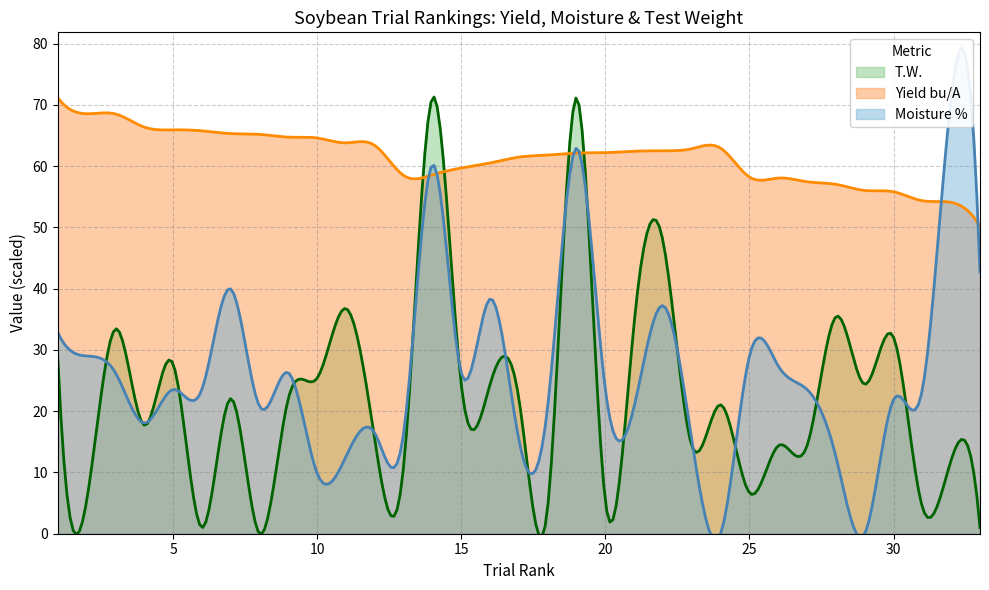

How many distinct data groups are displayed?

3